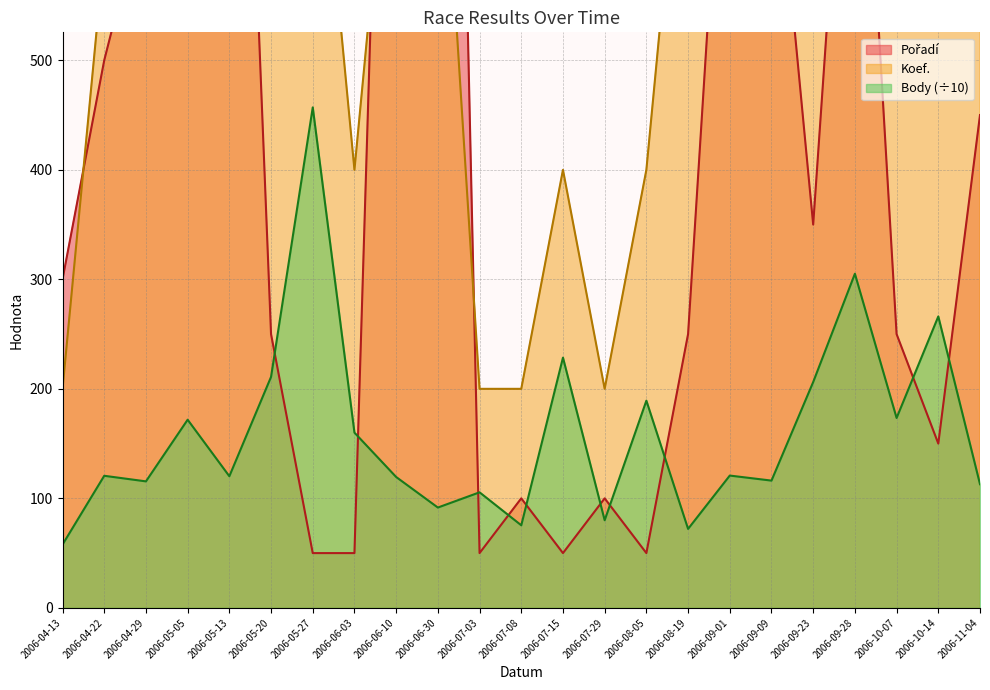

Reading right to left, extract all data points from this chart.

Body: 112.9	266.1	173.4	305.1	206.2	116.2	120.8	72.1	189.2	80.0	228.5	75.4	105.5	91.6	119.5	160.0	457.0	210.9	120.2	171.8	115.5	120.6	57.8
Koef.: 1200.0	800.0	600.0	1200.0	600.0	600.0	800.0	800.0	400.0	200.0	400.0	200.0	200.0	800.0	800.0	400.0	800.0	600.0	800.0	800.0	600.0	600.0	200.0
Pořadí: 450.0	150.0	250.0	900.0	350.0	750.0	850.0	250.0	50.0	100.0	50.0	100.0	50.0	1750.0	1300.0	50.0	50.0	250.0	1200.0	1150.0	650.0	500.0	300.0